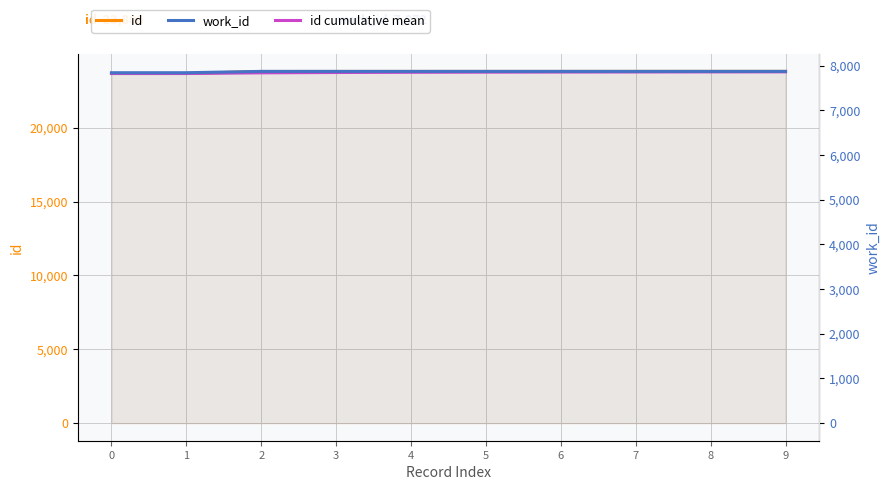

True or false: work_id and id cross at least once.

False